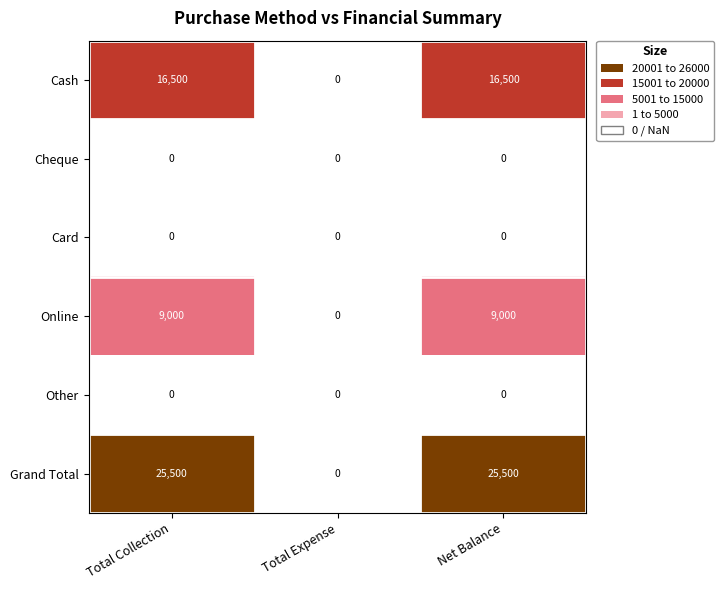

Is the value of Cheque at Total Collection greater than the value of Cash at Total Collection?

No